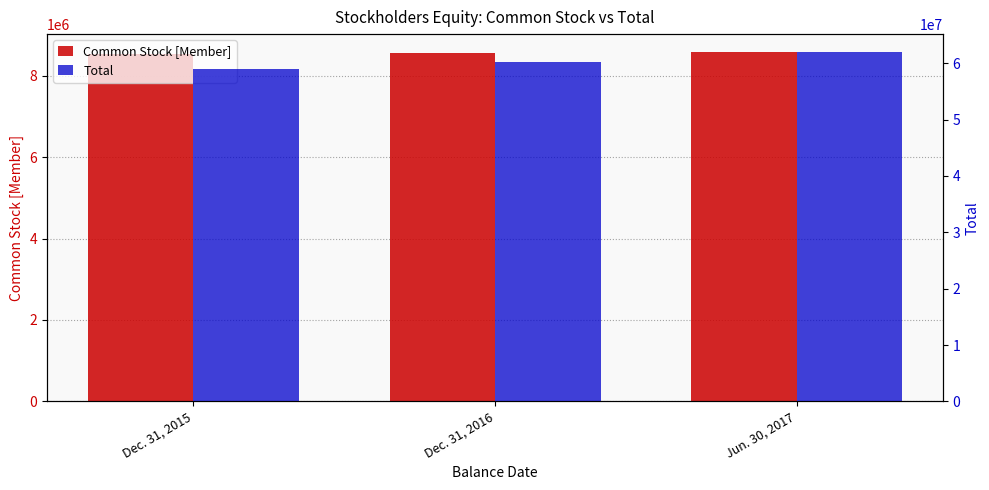

What is the greatest value displayed?

62082055